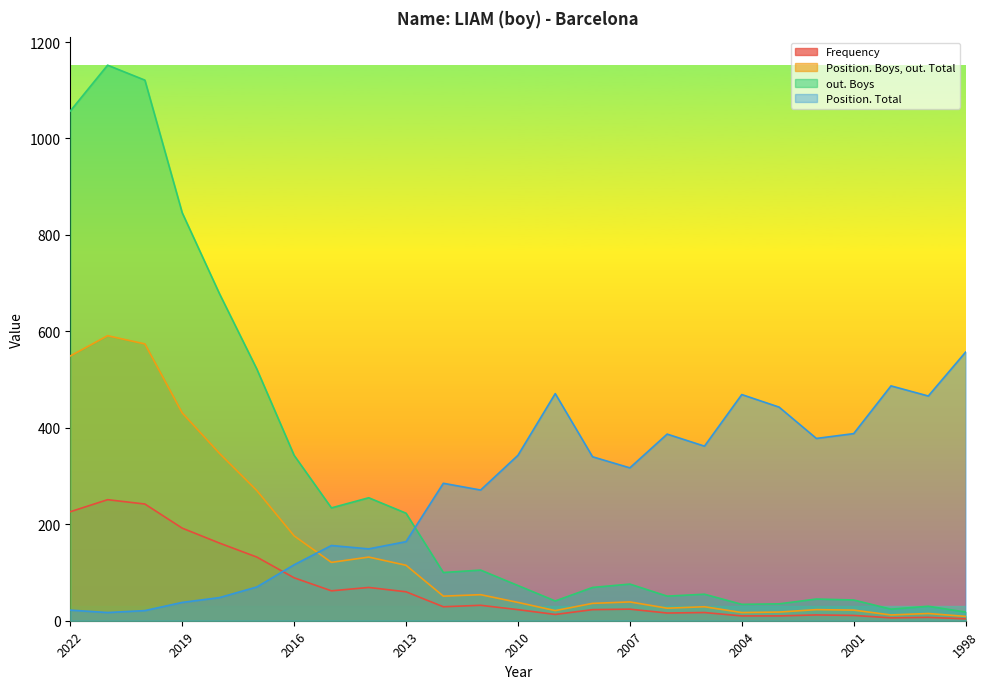

What is the average value of the Position. Total series?

271